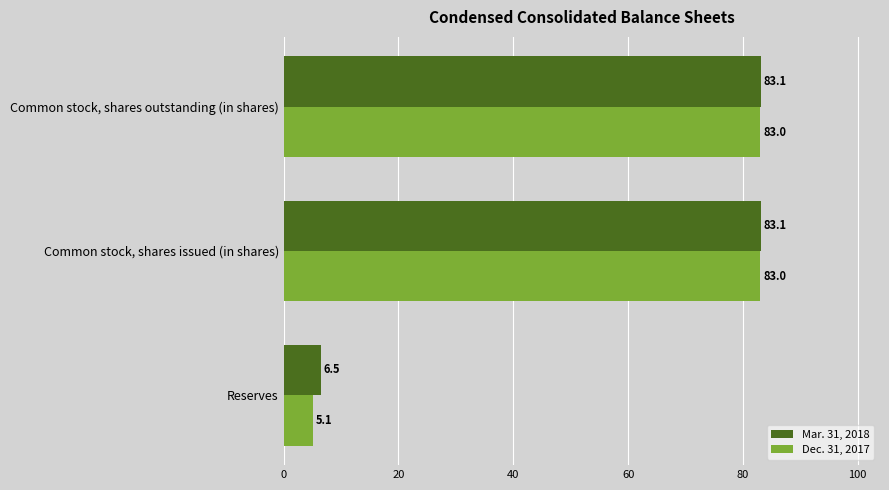

Which series has the largest range (max minus min)?

Dec. 31, 2017